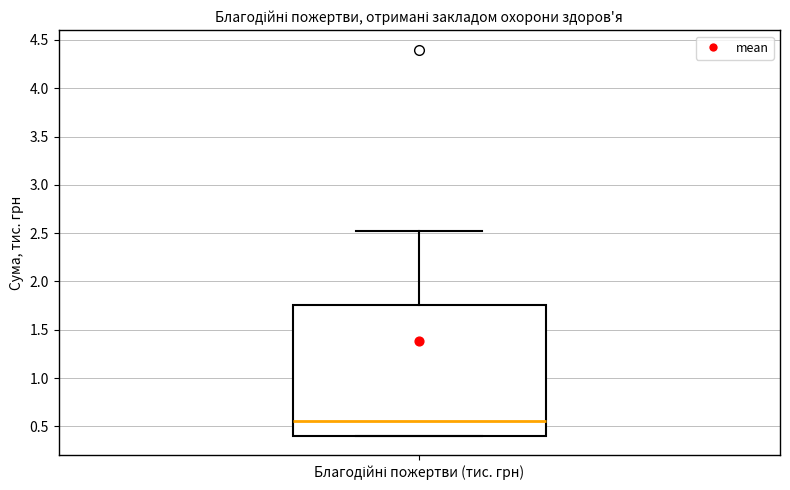

Where is the lower edge of the box for Благодійні пожертви (тис. грн) on the y-axis? The values are not printed on the chart, so give them approximately, as read against the axis.

0.40